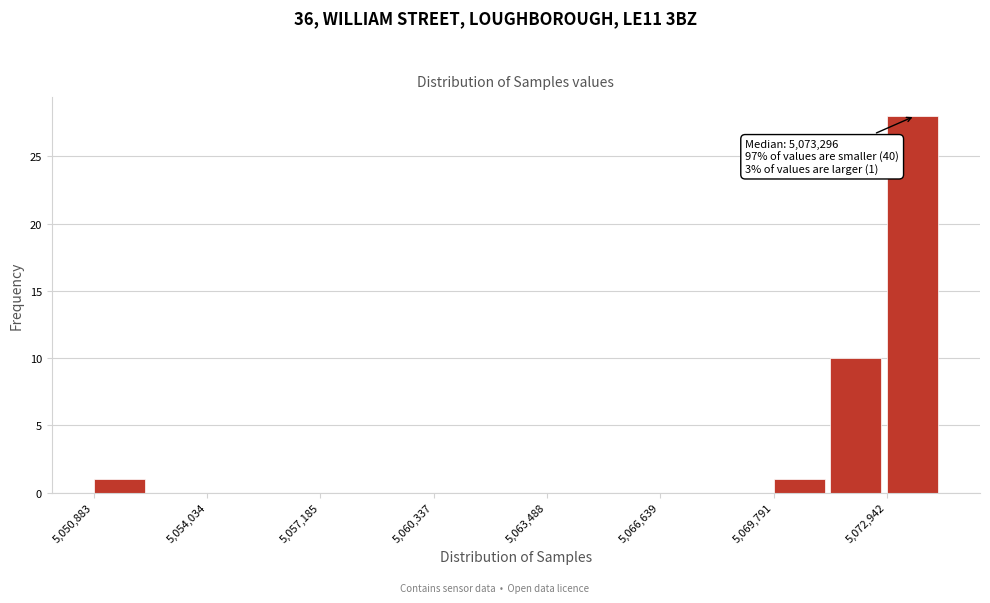

Read against the x-axis, roughly where is the centre of the tallest bar?

5073500